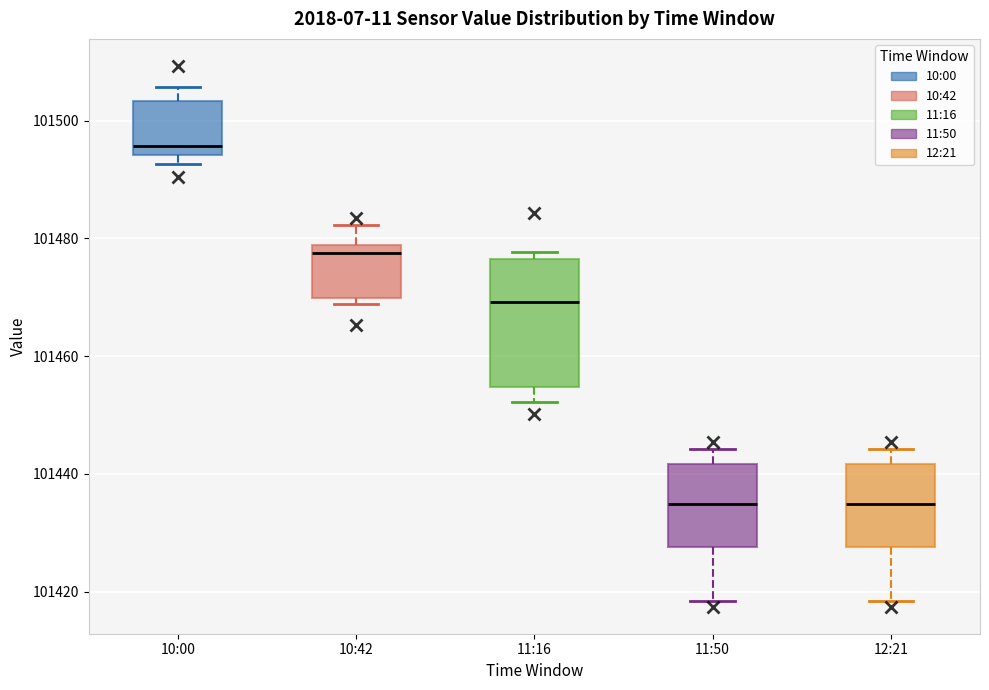

Where is the upper edge of the box for 11:50 on the y-axis? The values are not printed on the chart, so give them approximately, as read against the axis.

101442